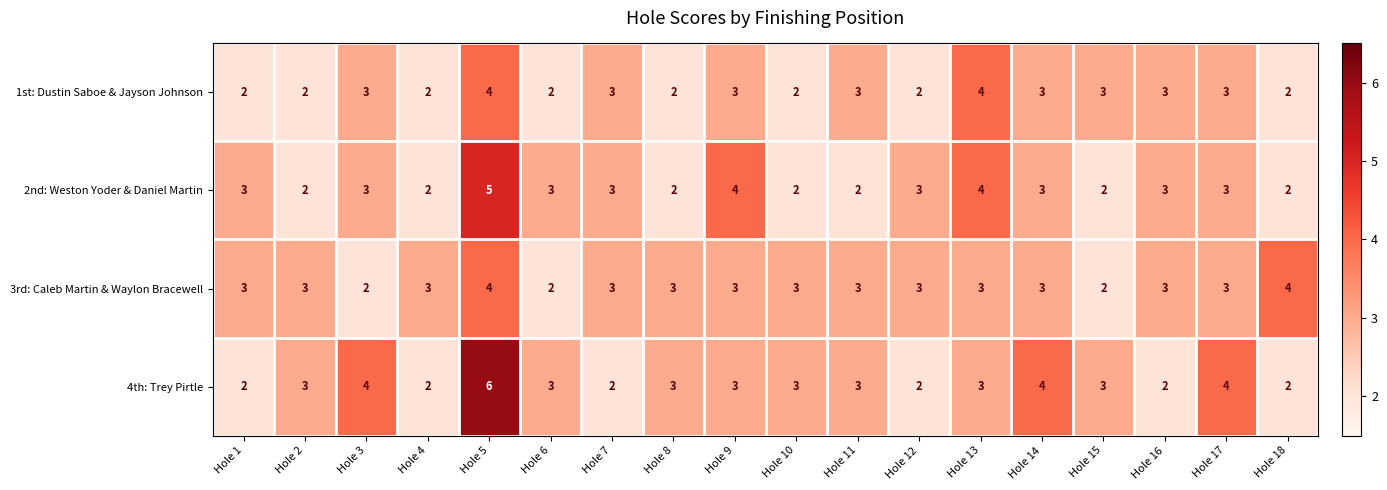

What is the sum of all 1st: Dustin Saboe & Jayson Johnson values?

48